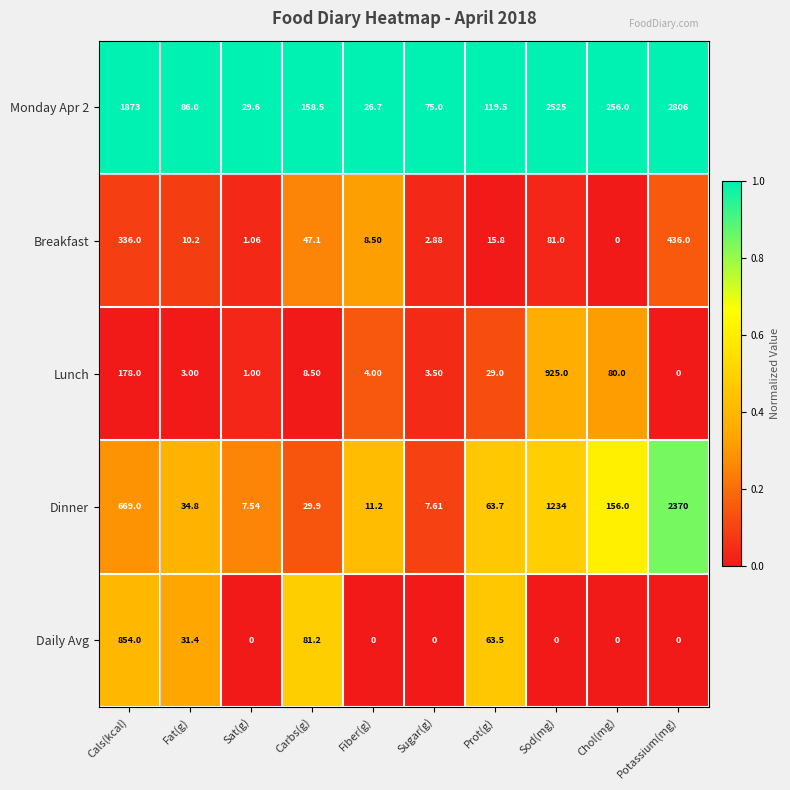

How many categories are shown in the chart?

10